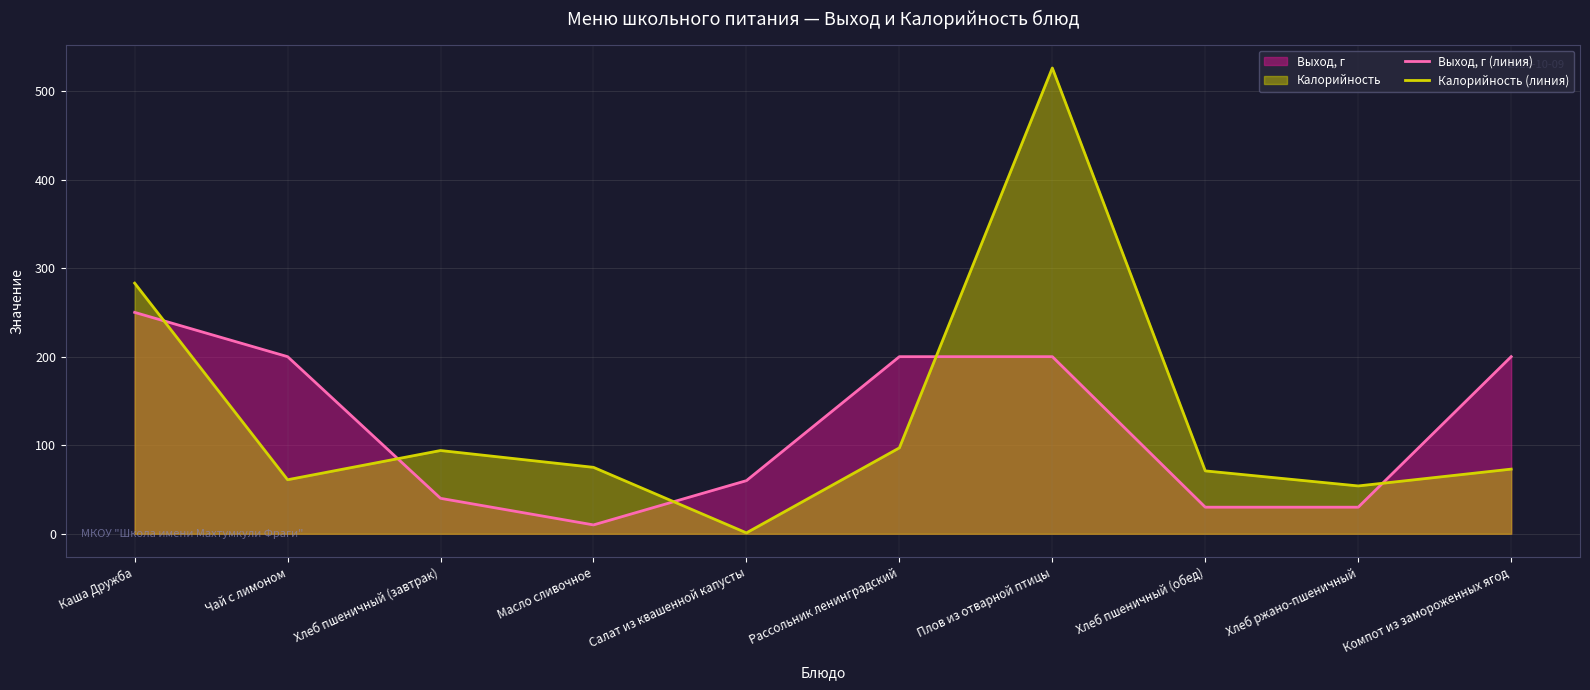

What is the lowest value of the Выход, г (линия) series?

10